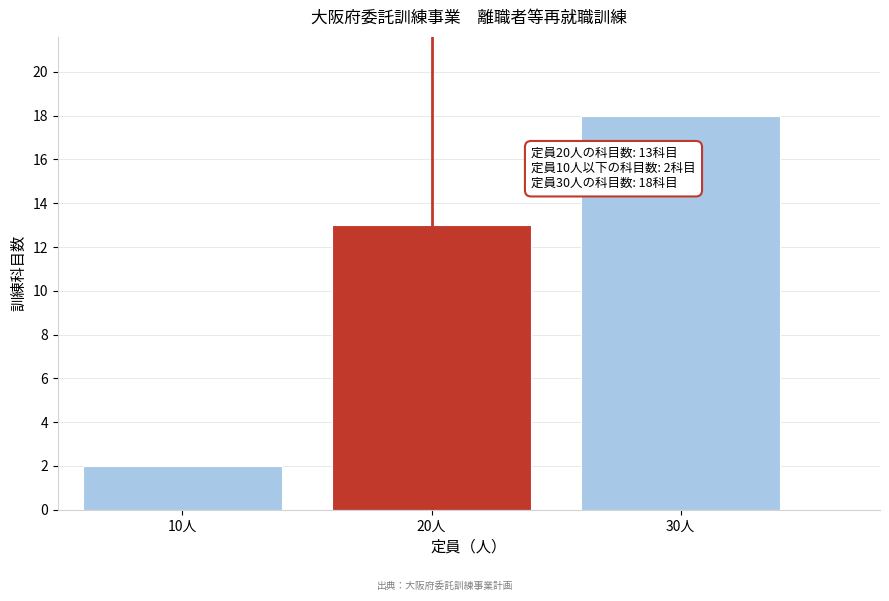

Reading left to right, what are all the values shown in this chart?

10人=2	20人=13	30人=18